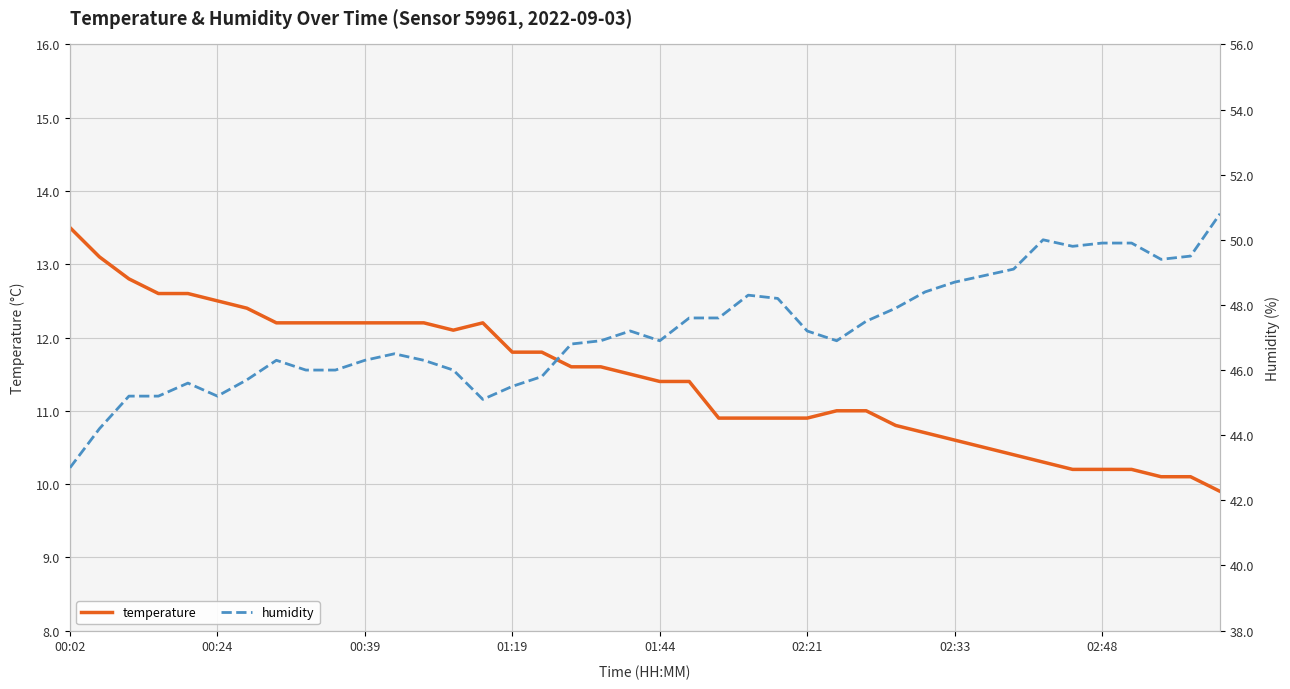

Is it true that temperature equals 16.5 at 02:48?

False